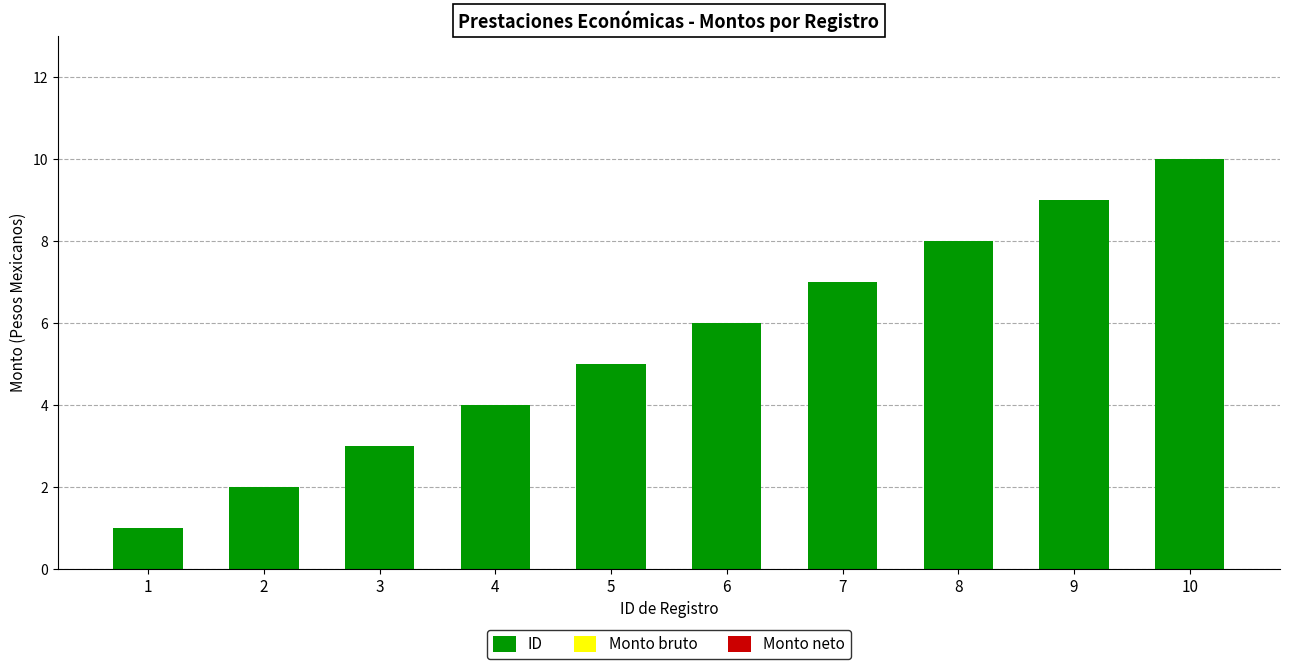

The value at 7 is 11. True or false?

False